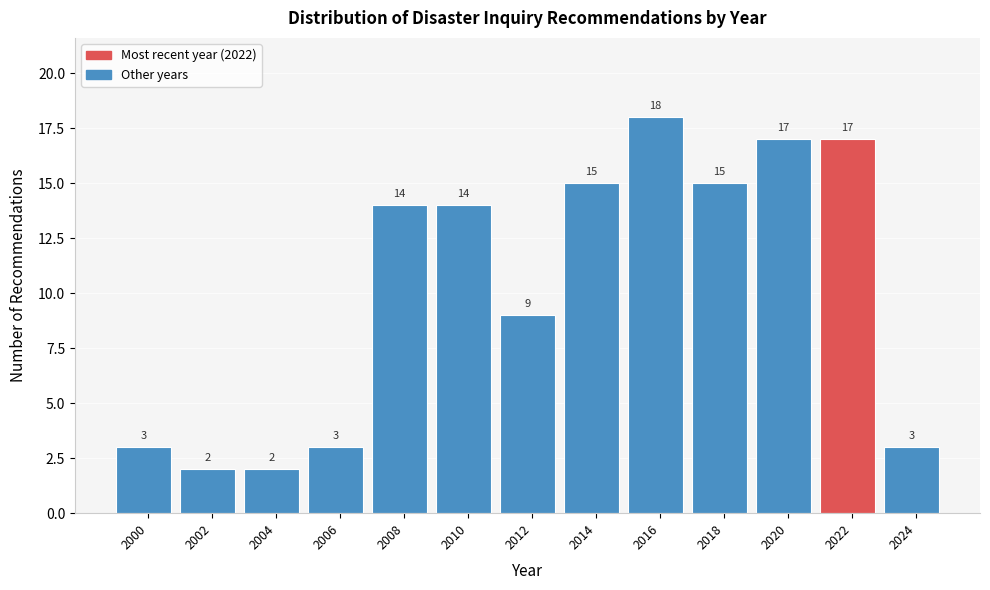

Reading left to right, extract all data points from this chart.

2000=3	2002=2	2004=2	2006=3	2008=14	2010=14	2012=9	2014=15	2016=18	2018=15	2020=17	2022=17	2024=3